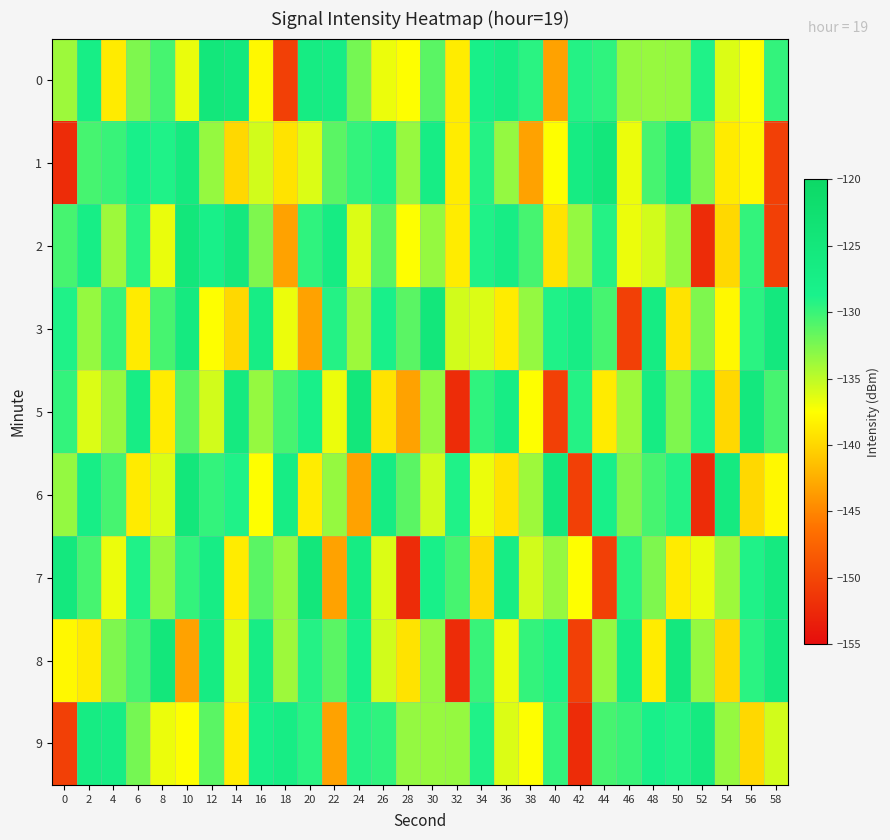

Which series has the largest range (max minus min)?

1